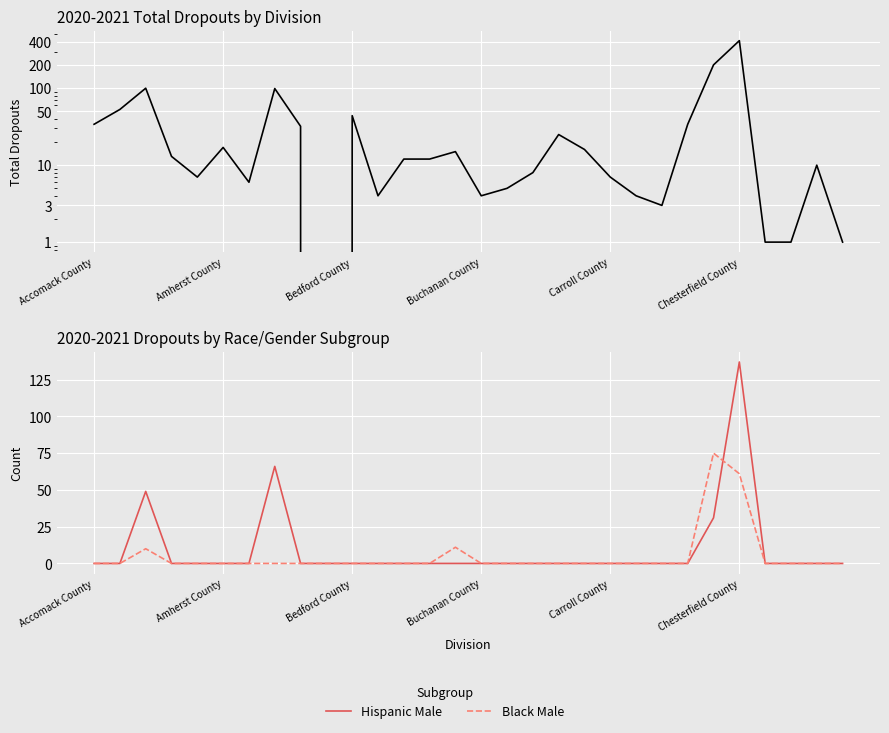

Reading right to left, list all the values displayed in this chart.

Total Dropouts: 1	10	1	1	415	201	34	3	4	7	16	25	8	5	4	15	12	12	4	44	0	32	99	6	17	7	13	100	53	34
Hispanic Male: 0	0	0	0	137	31	0	0	0	0	0	0	0	0	0	0	0	0	0	0	0	0	66	0	0	0	0	49	0	0
Black Male: 0	0	0	0	61	75	0	0	0	0	0	0	0	0	0	11	0	0	0	0	0	0	0	0	0	0	0	10	0	0